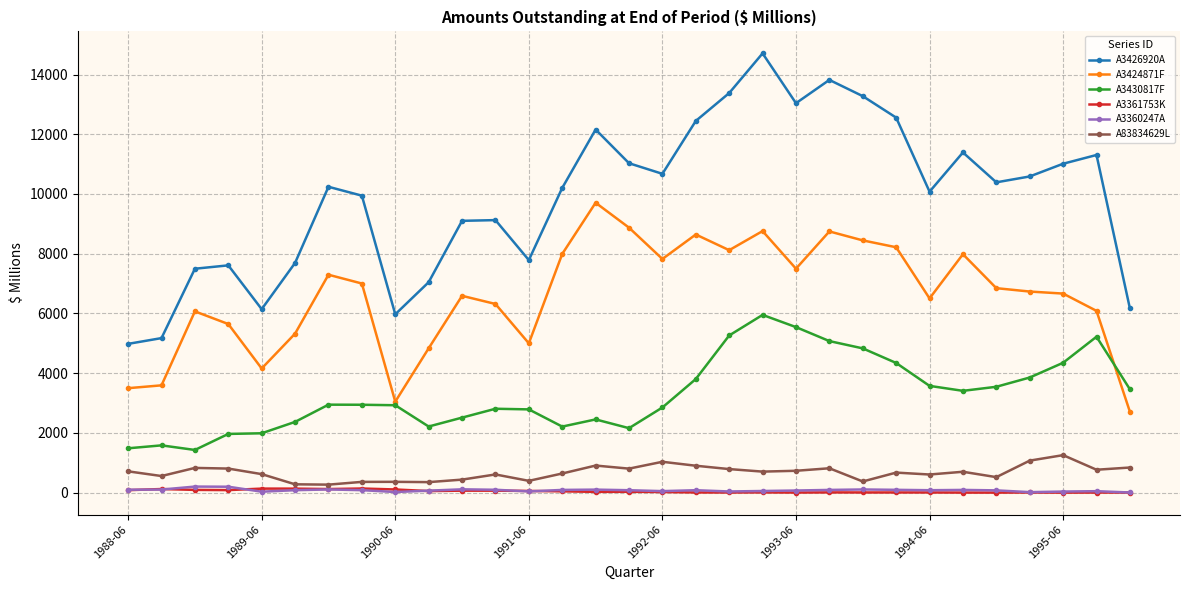

Which series has the largest total across all categories?

A3426920A